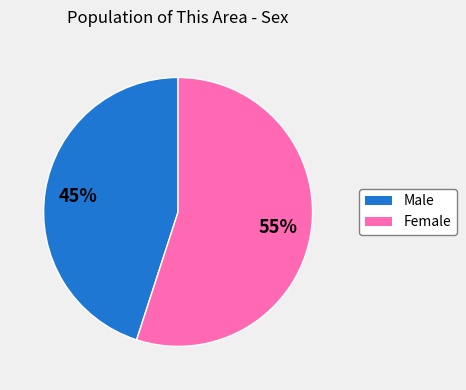

Does Female represent more than half of the total?

Yes